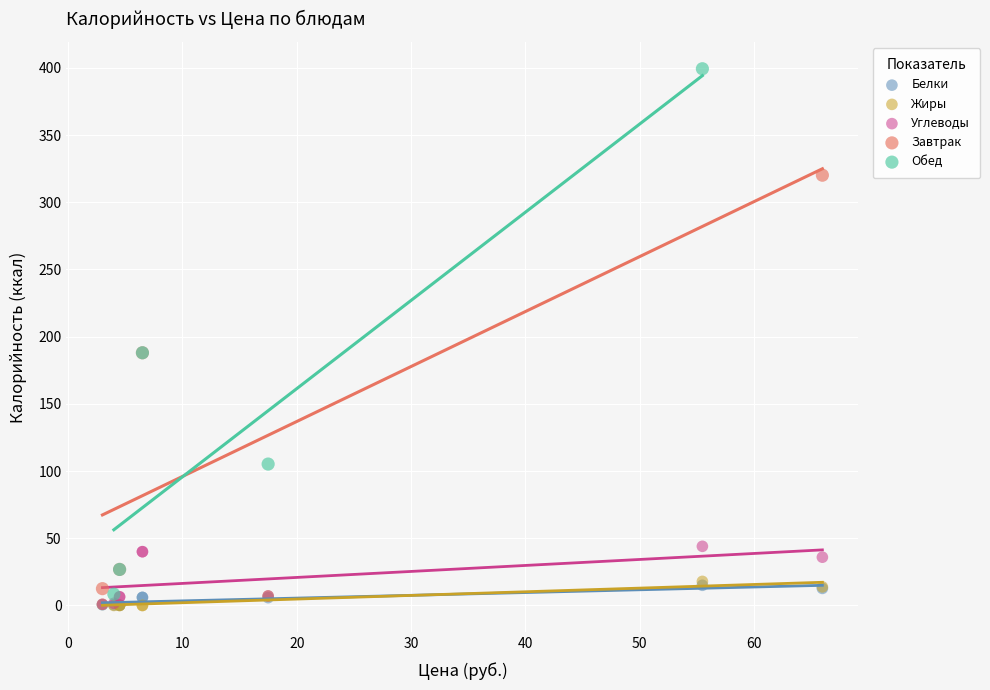

Which series has the widest spread of Y values?

Обед